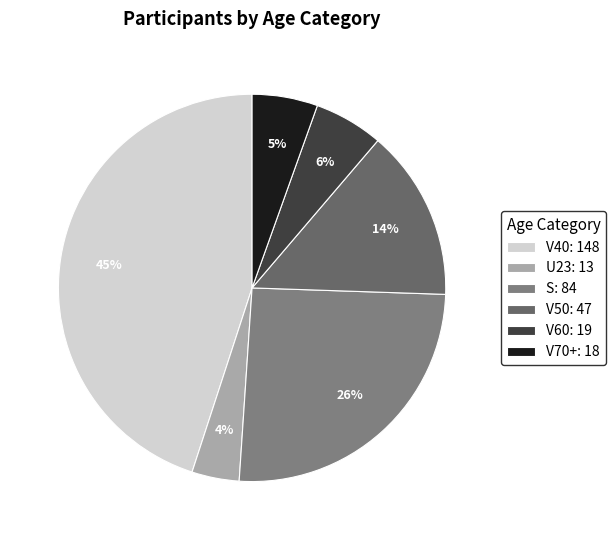

True or false: S accounts for 13% of the total.

False